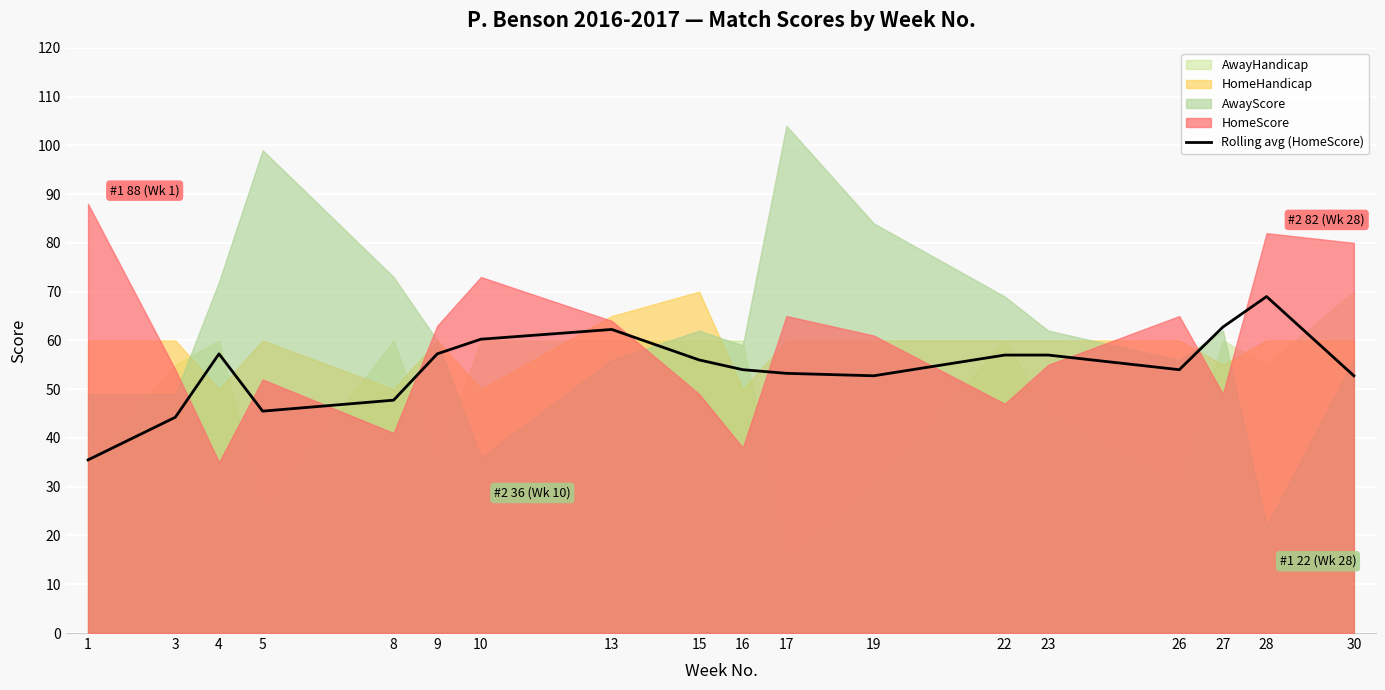

Reading left to right, transcribe all the data shown in this chart.

1=35.5	3=44.2	4=57.2	5=45.5	8=47.8	9=57.2	10=60.2	13=62.2	15=56.0	16=54.0	17=53.2	19=52.8	22=57.0	23=57.0	26=54.0	27=62.8	28=69.0	30=52.8